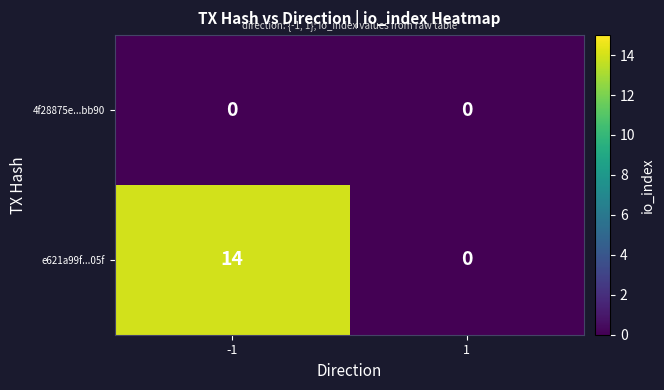

Count the number of data series in this chart.

2